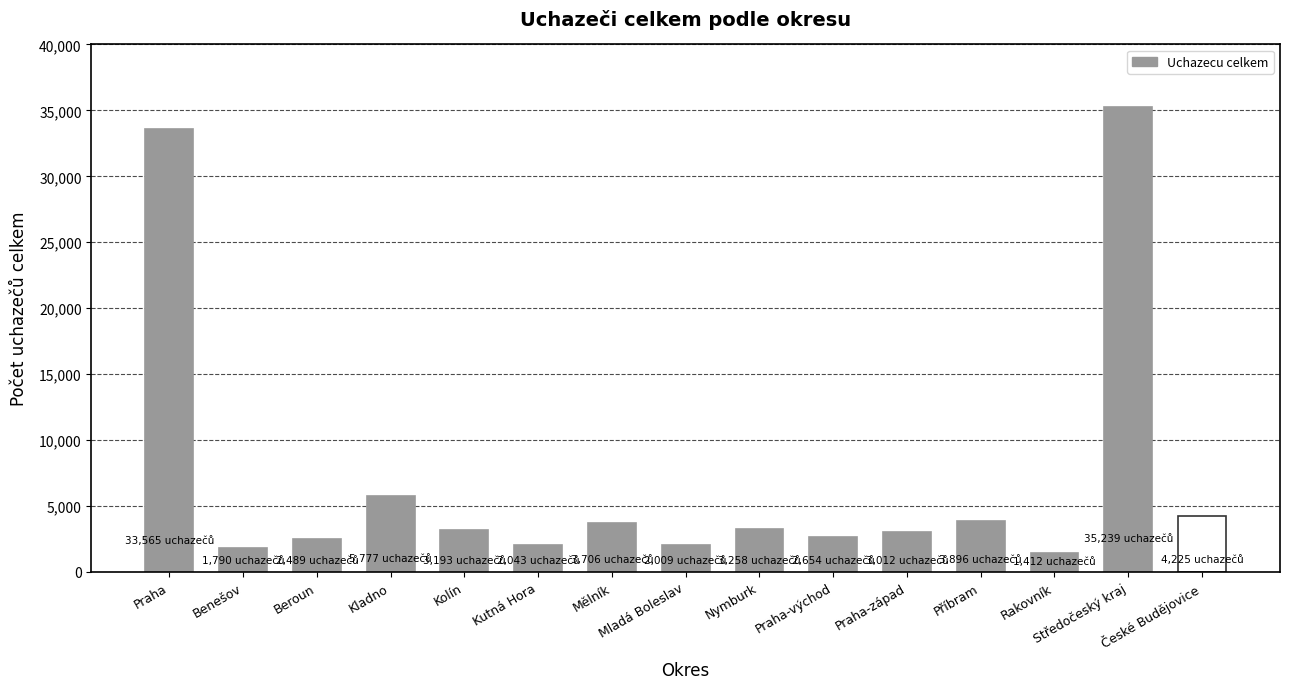

Is it true that the value at Beroun is 2489?

True